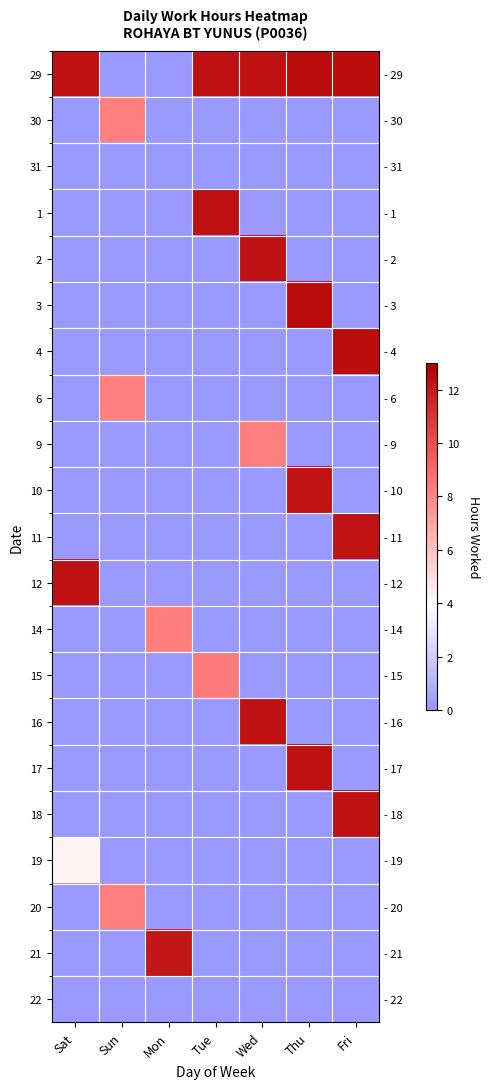

At Tue, list the series in order from smallest to largest.

30, 31, 2, 3, 4, 6, 9, 10, 11, 12, 14, 16, 17, 18, 19, 20, 21, 22, 15, 29, 1